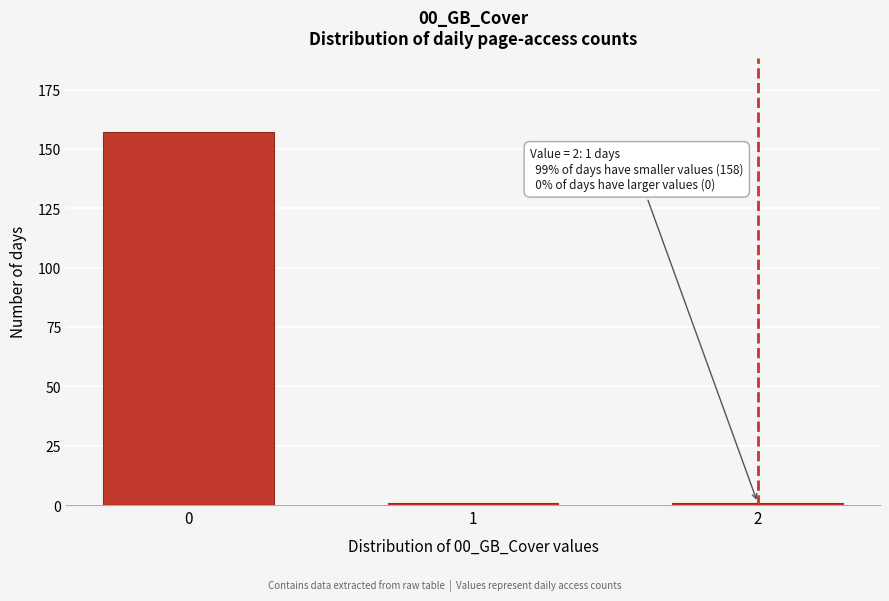

Reading left to right, transcribe all the data shown in this chart.

157	1	1